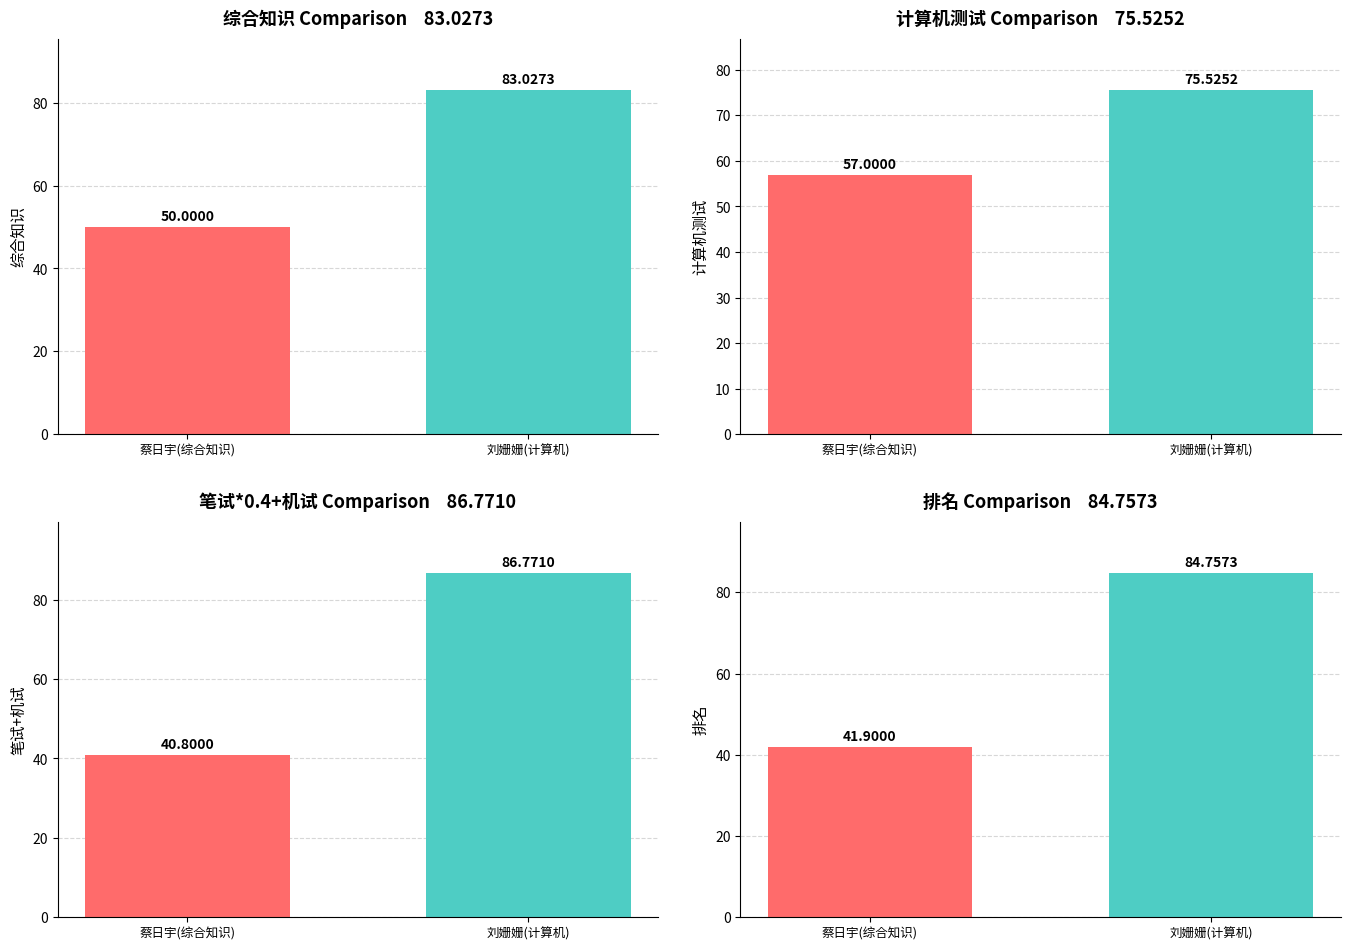

Is it true that 计算机测试 equals 100.6 at 宁维建?

False